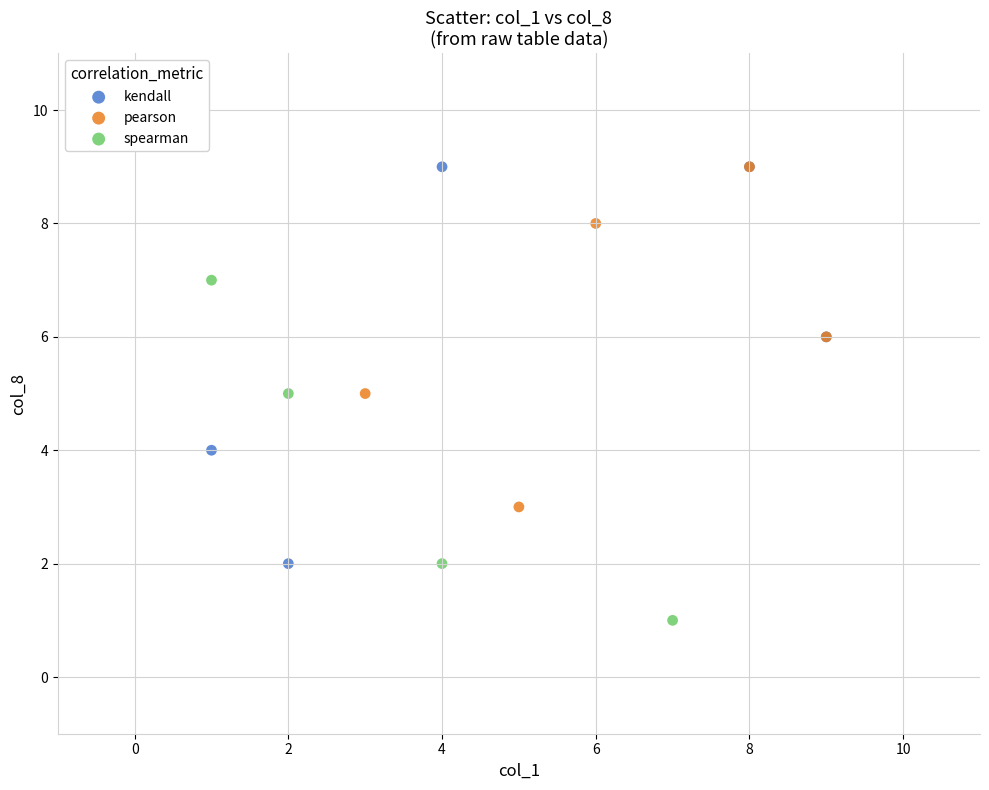

Which series contains the lowest Y value?

spearman